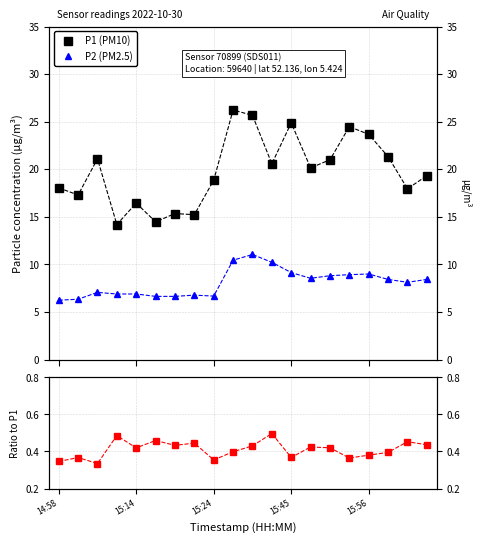

The value of P2/P1 at 15:24 is 0.3. True or false?

True